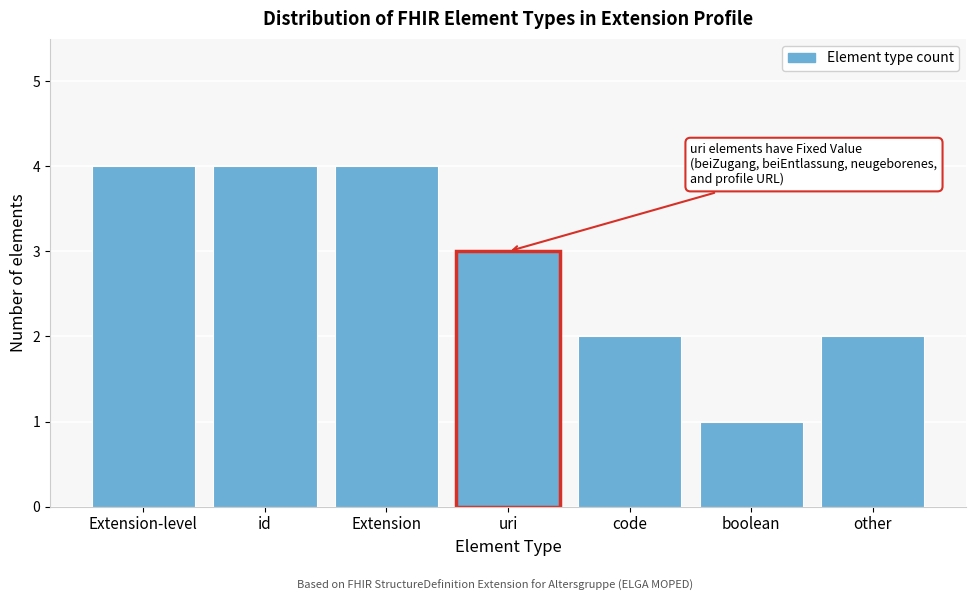

Reading left to right, what are all the values shown in this chart?

Extension-level=4	id=4	Extension=4	uri=3	code=2	boolean=1	other=2